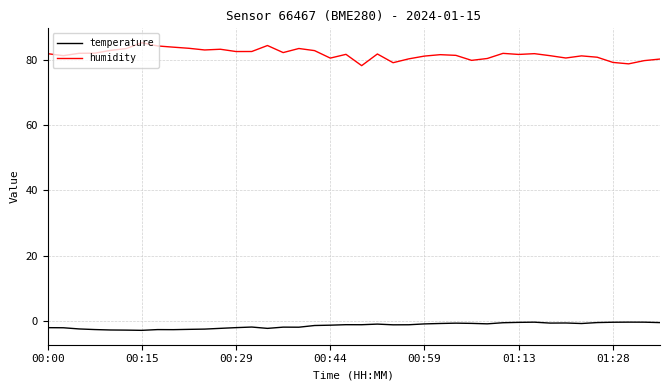

Rank the series by their maximum value, from highest to lowest.

humidity, temperature